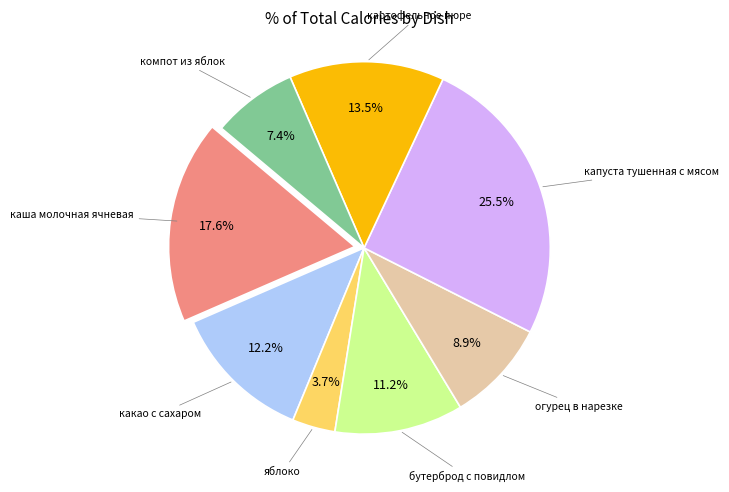

Rank the categories by value from lowest to highest.

яблоко, компот из яблок, огурец в нарезке, бутерброд с повидлом, какао с сахаром, картофельное пюре, каша молочная ячневая, капуста тушенная с мясом